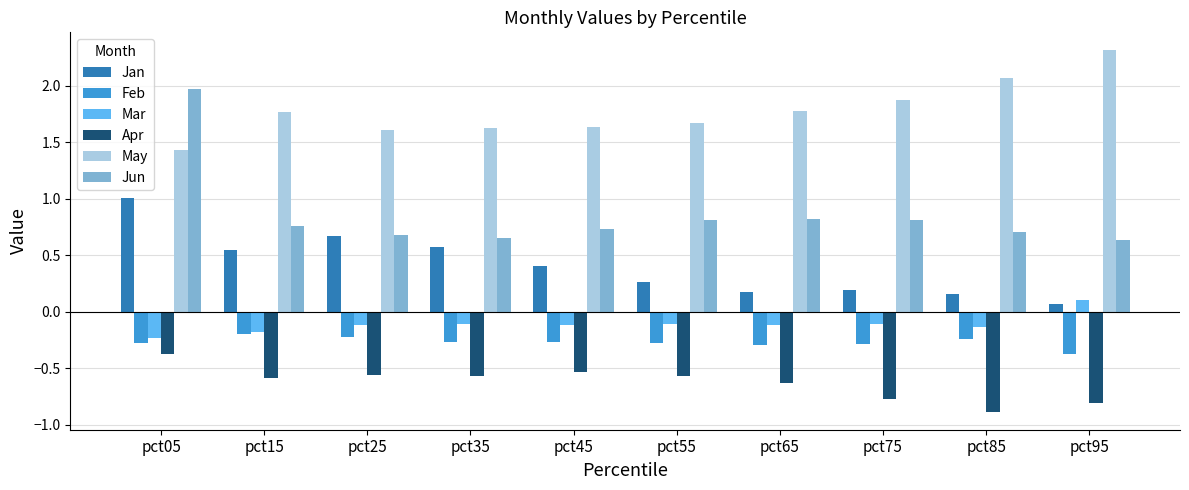

What is the sum of the May values at pct85 and pct55?

3.7